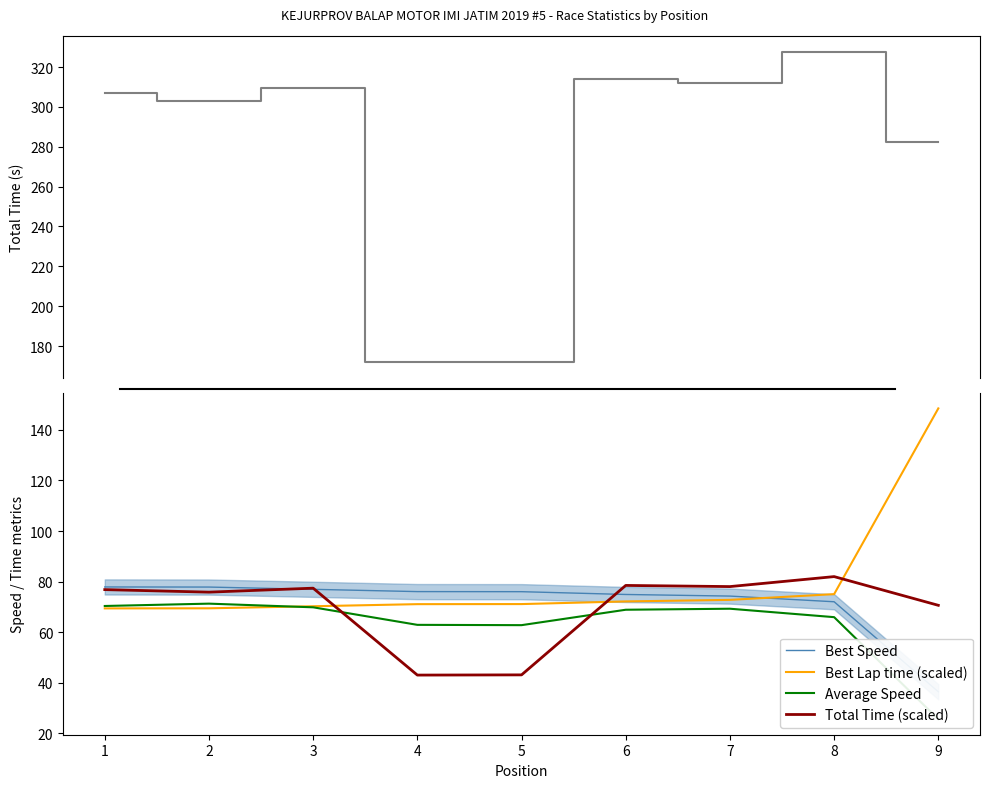

What is the sum of all Best Speed values?

642.0